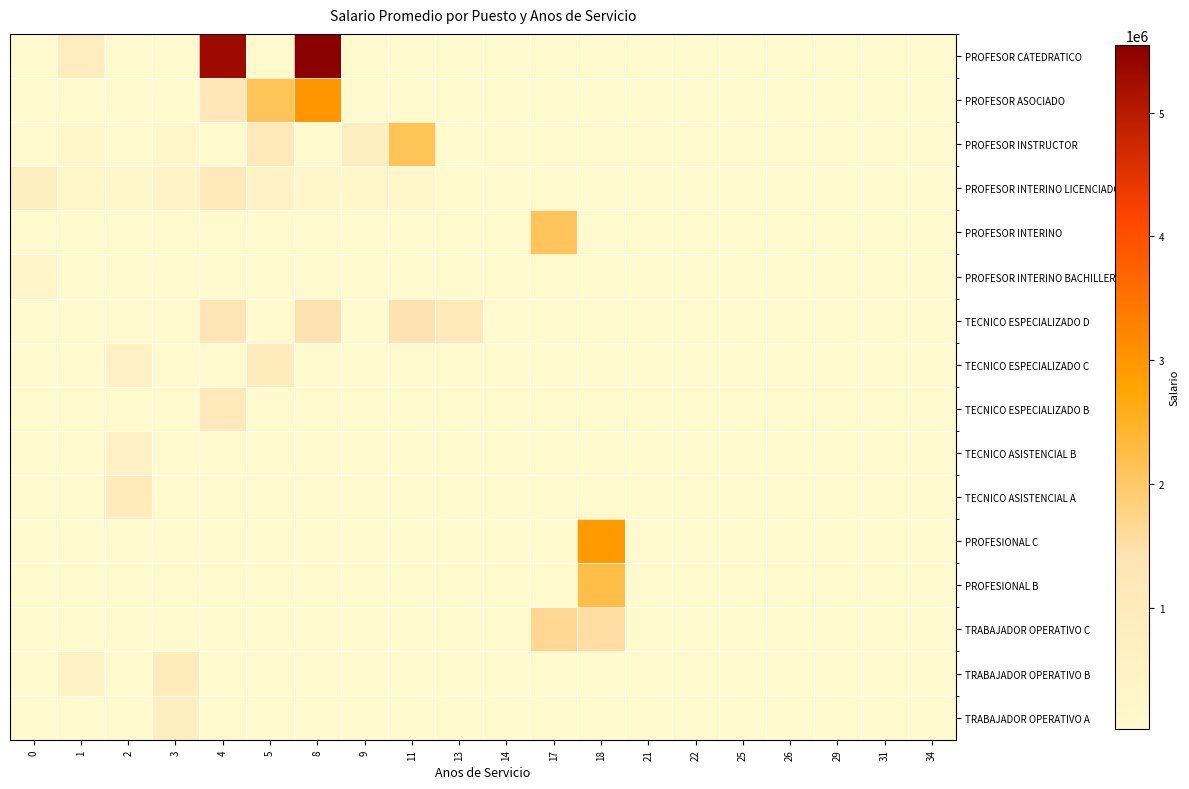

At which category does the chart reach its peak across all series?

8